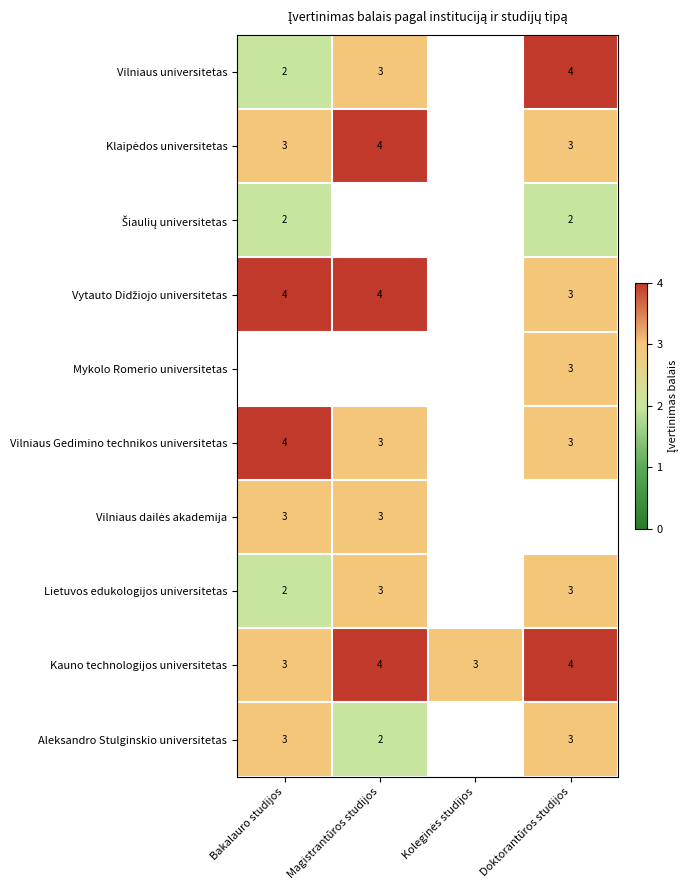

Is it true that Lietuvos edukologijos universitetas equals 3 at Bakalauro studijos?

False